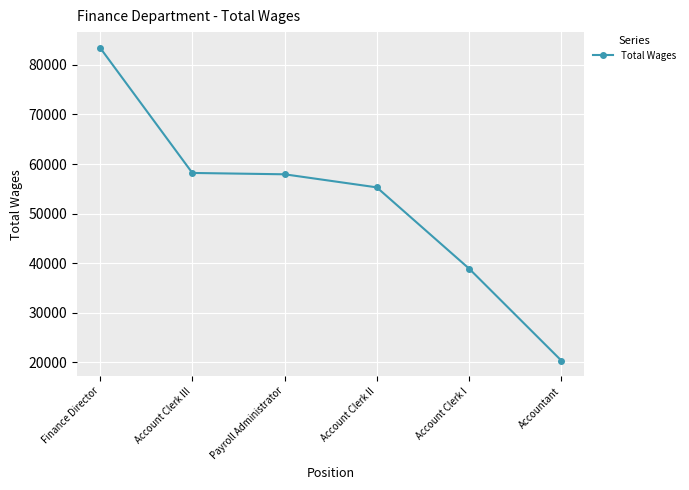

What value does the data have at Account Clerk II?

55290